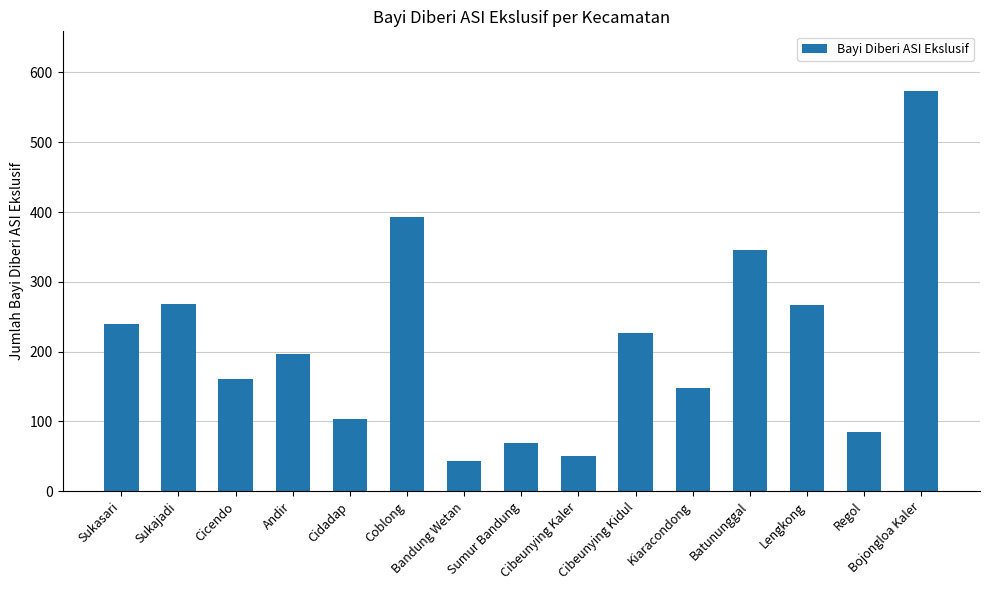

Which category has the lowest value across all series?

Bandung Wetan